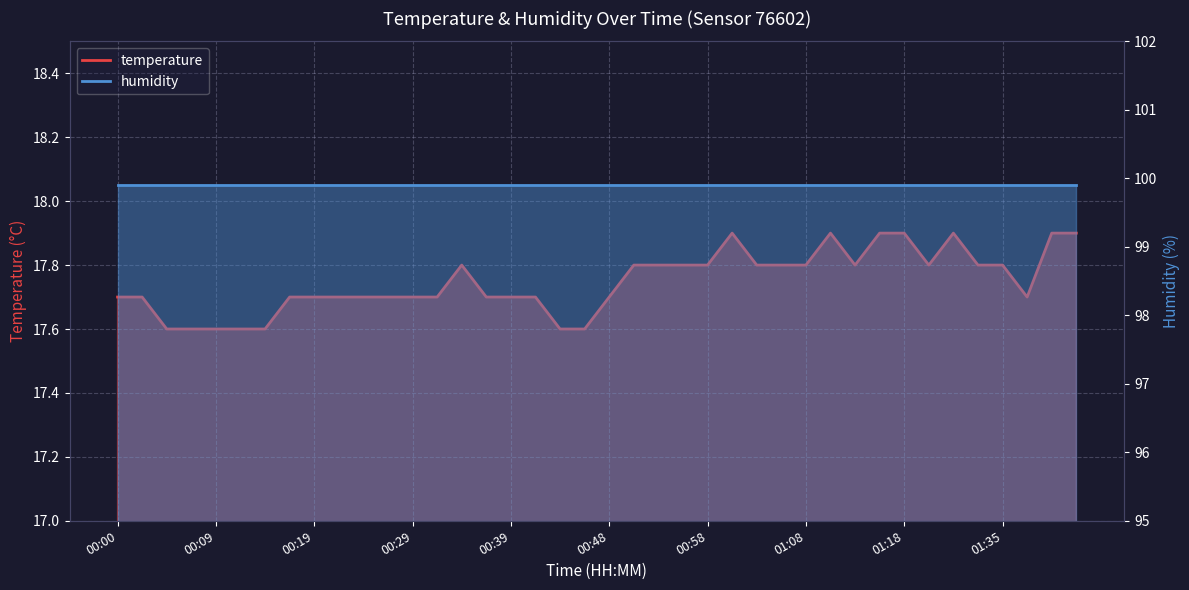

At which label is the value closest to 17?

00:05